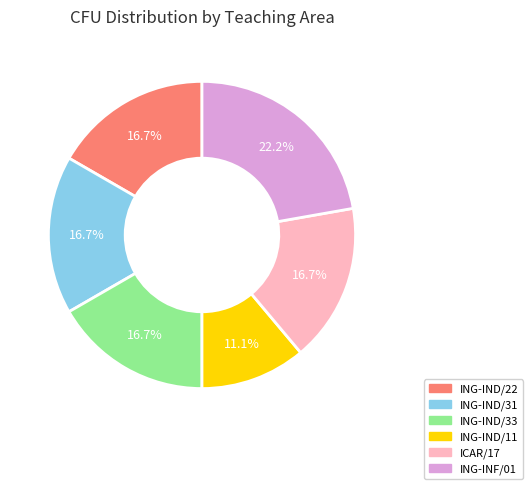

Is there a majority slice in this chart?

No